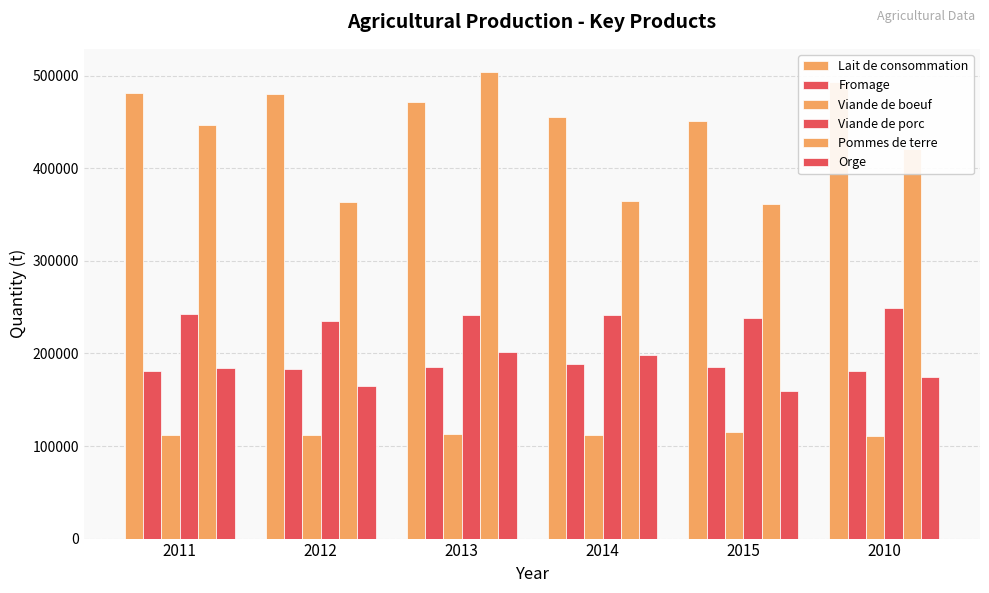

What is the sum of all Orge values?

1081411